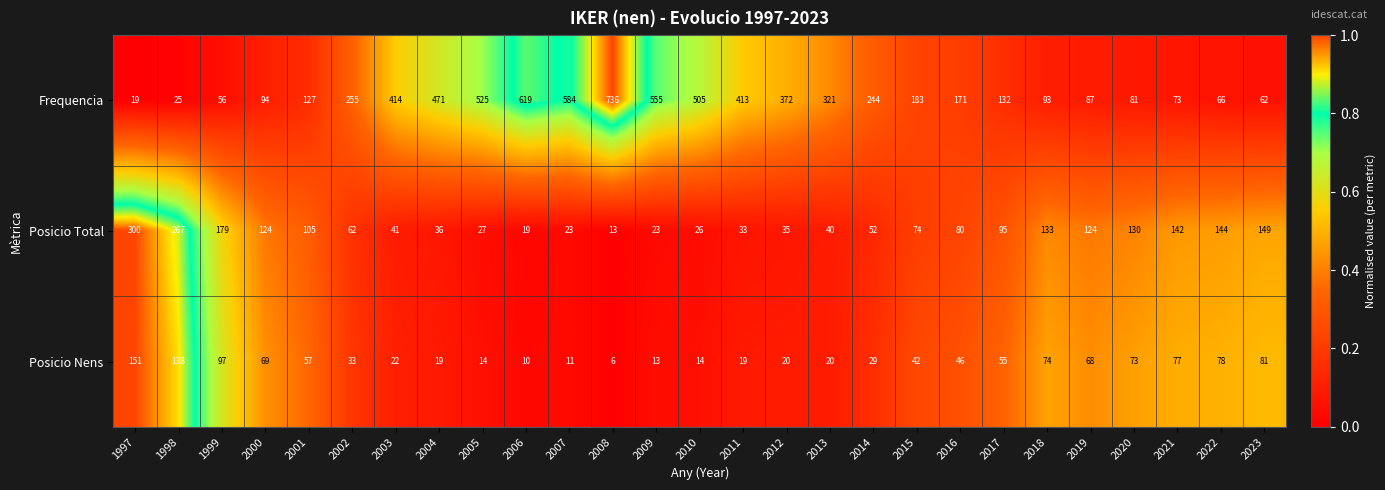

The Posicio Nens series shows 14 at 2010. True or false?

True